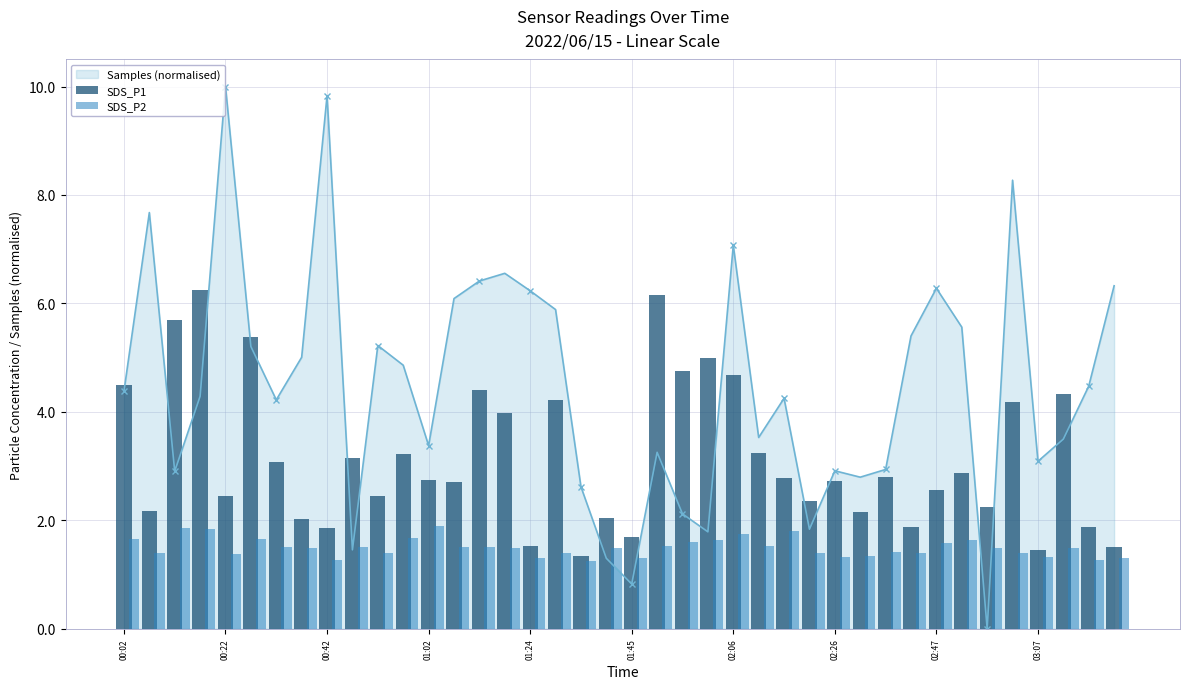

Where does the Samples (normalised) series first go above 4?

00:02